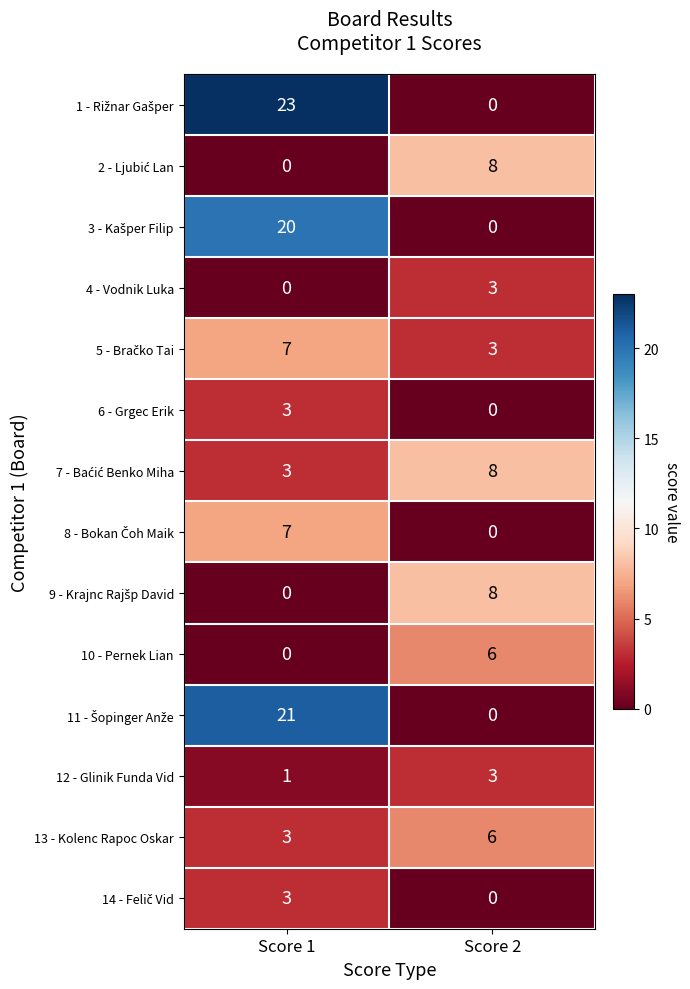

The 4 - Vodnik Luka series shows 0 at Score 1. True or false?

True